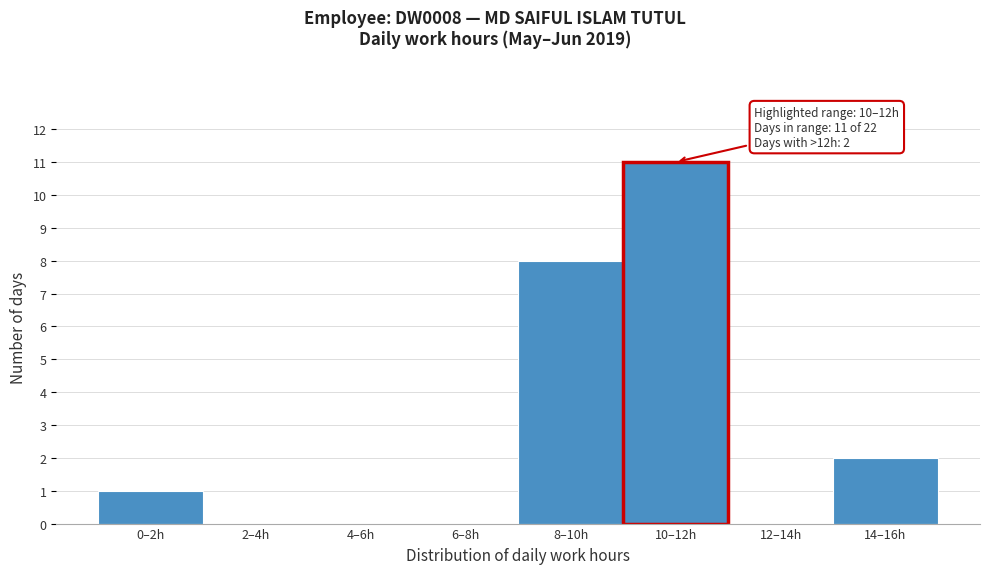

Reading left to right, transcribe all the data shown in this chart.

0–2h=1	2–4h=0	4–6h=0	6–8h=0	8–10h=8	10–12h=11	12–14h=0	14–16h=2